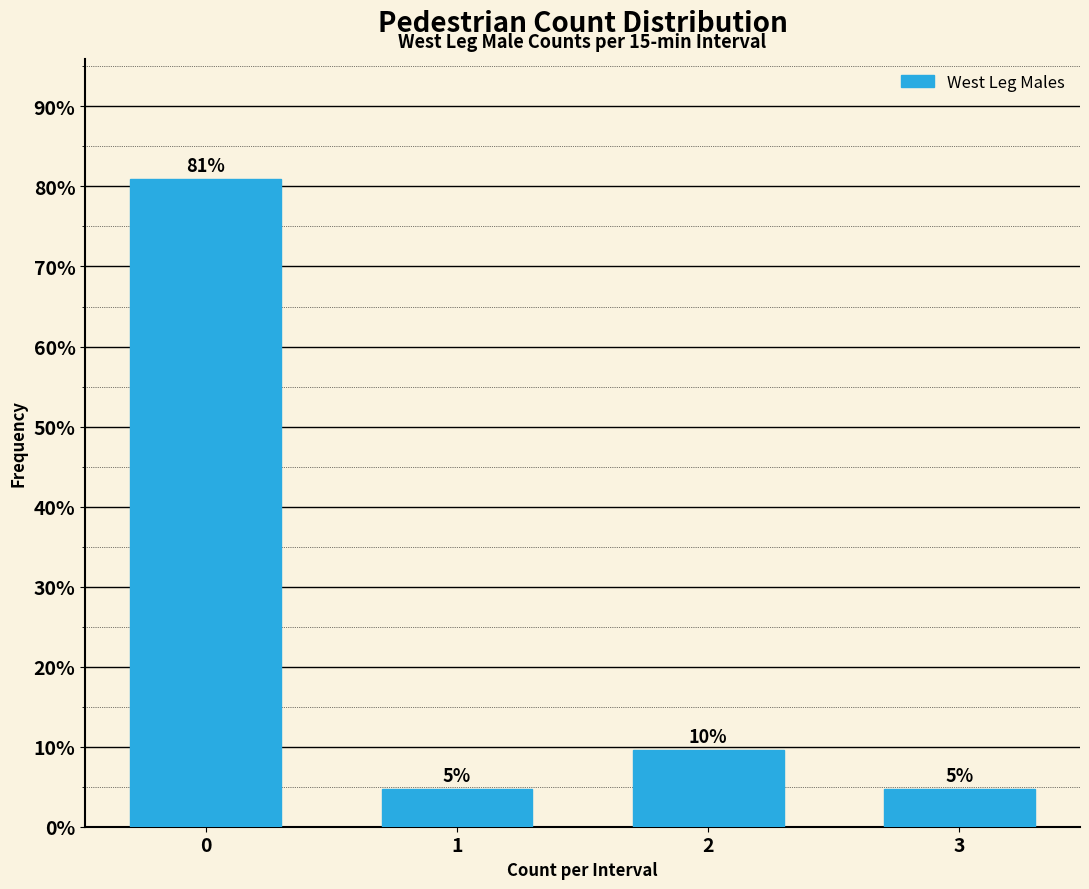

Are the bars horizontal?

No